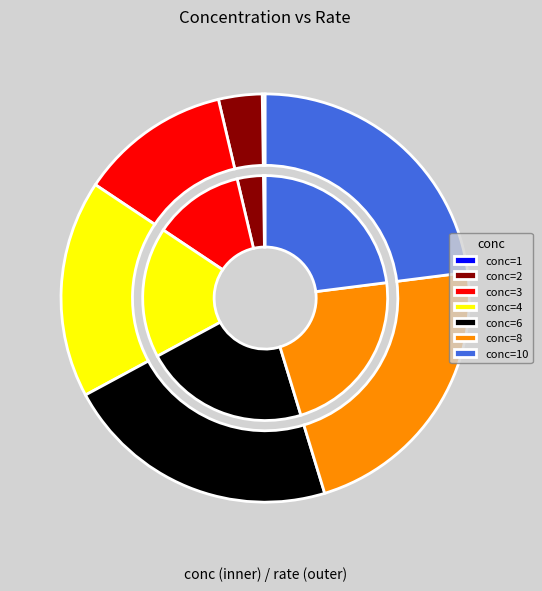

The 3 slice represents 19% of the pie. True or false?

False